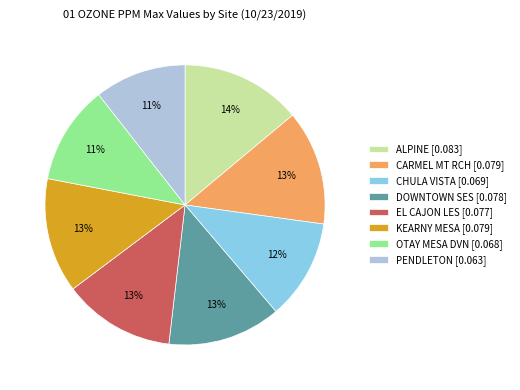

What percentage is the PENDLETON slice, to the nearest percent?

11%